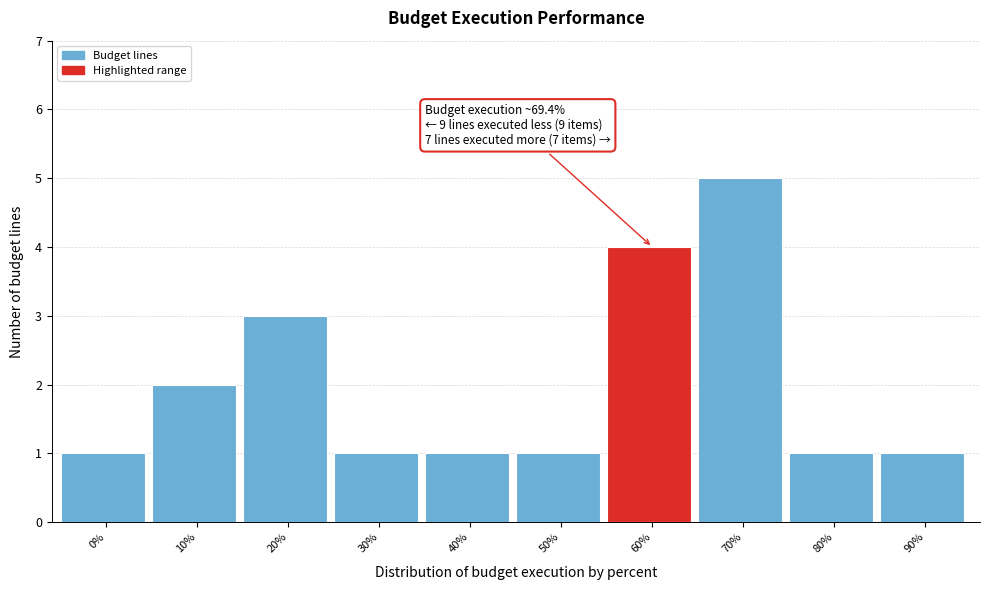

Reading left to right, list all the values displayed in this chart.

1	2	3	1	1	1	4	5	1	1